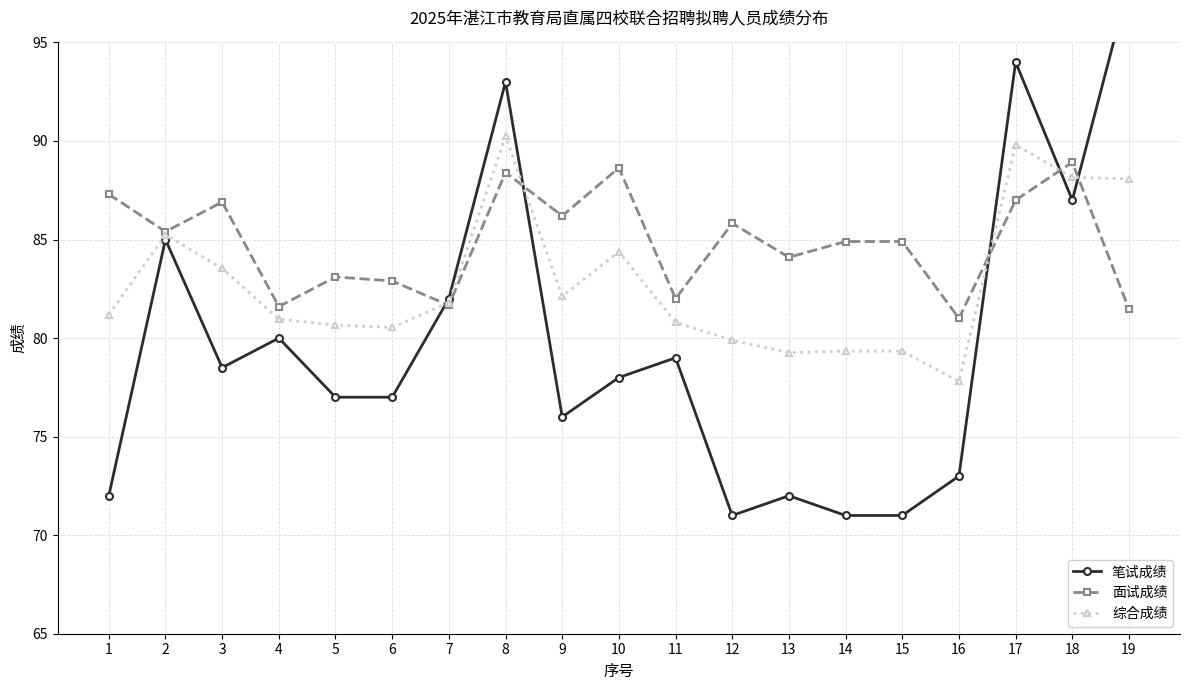

Reading right to left, list all the values displayed in this chart.

笔试成绩: 98.0	87.0	94.0	73.0	71.0	71.0	72.0	71.0	79.0	78.0	76.0	93.0	82.0	77.0	77.0	80.0	78.5	85.0	72.0
面试成绩: 81.5	88.9	87.0	81.0	84.9	84.9	84.1	85.8	82.0	88.6	86.2	88.4	81.7	82.9	83.1	81.6	86.9	85.4	87.3
综合成绩: 88.1	88.2	89.8	77.8	79.3	79.3	79.3	79.9	80.8	84.4	82.1	90.2	81.8	80.5	80.7	81.0	83.5	85.2	81.2